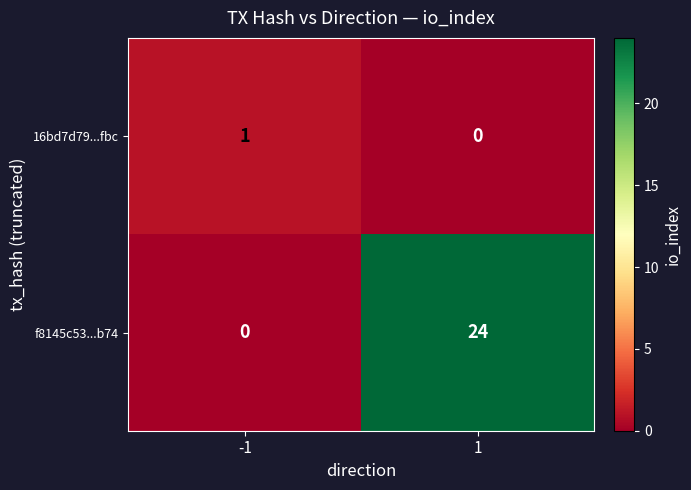

What is the maximum value shown in the chart?

24